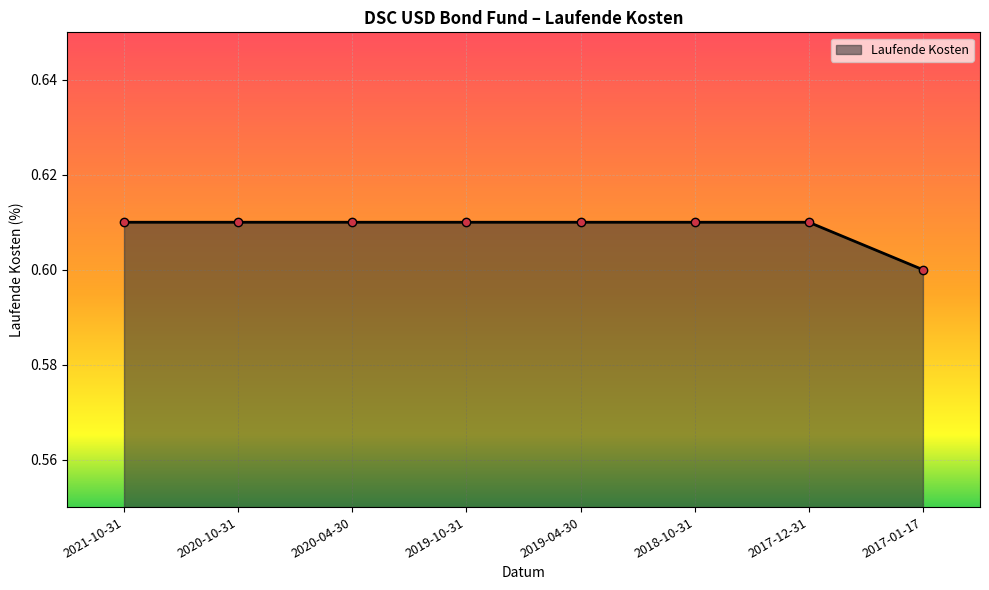

Count the values in the range 0 to 1.

8